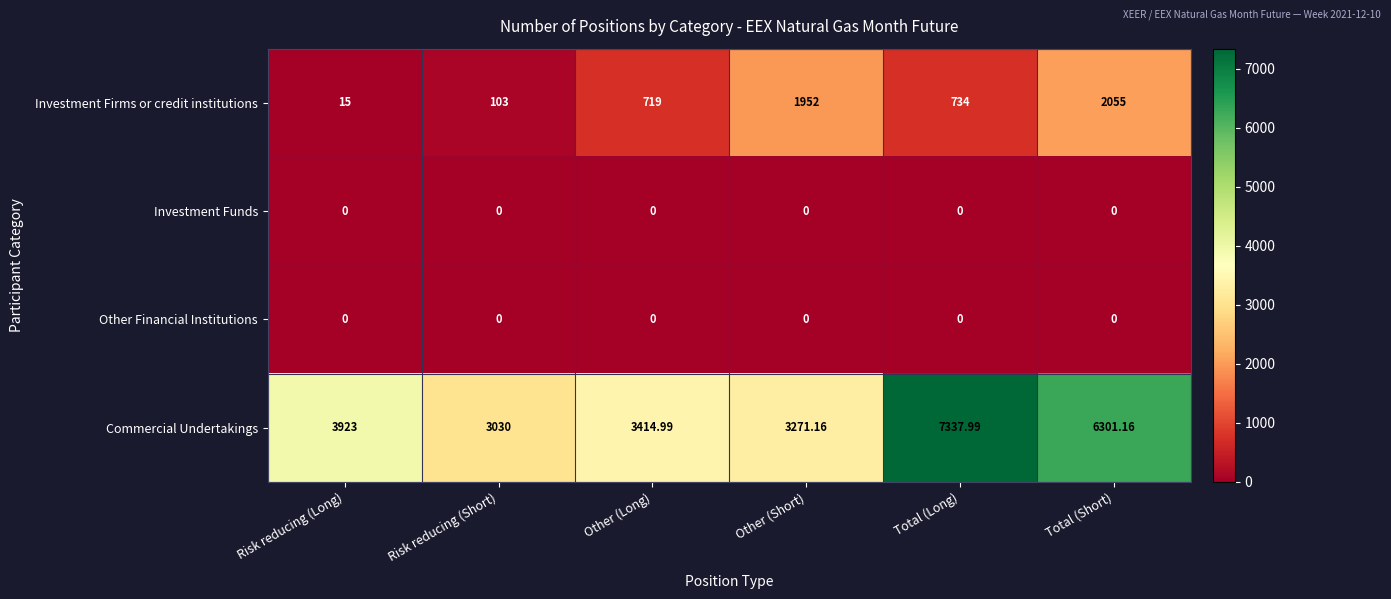

At which category is the sum across all series the highest?

Total (Short)